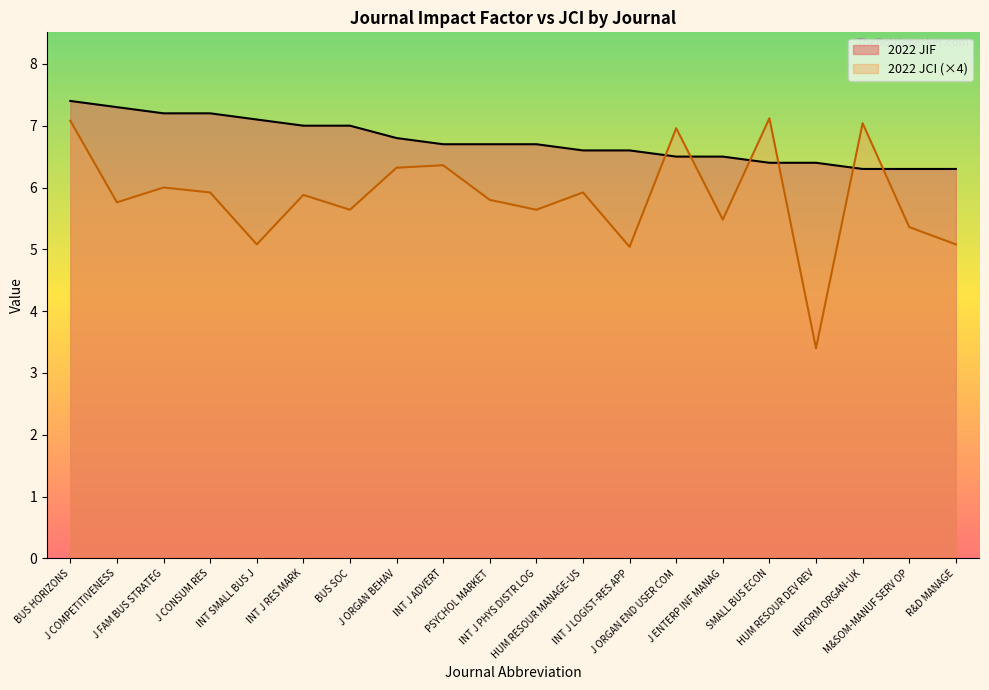

Between which two adjacent categories do 2022 JIF and 2022 JCI first intersect?

INT J LOGIST-RES APP and J ORGAN END USER COM